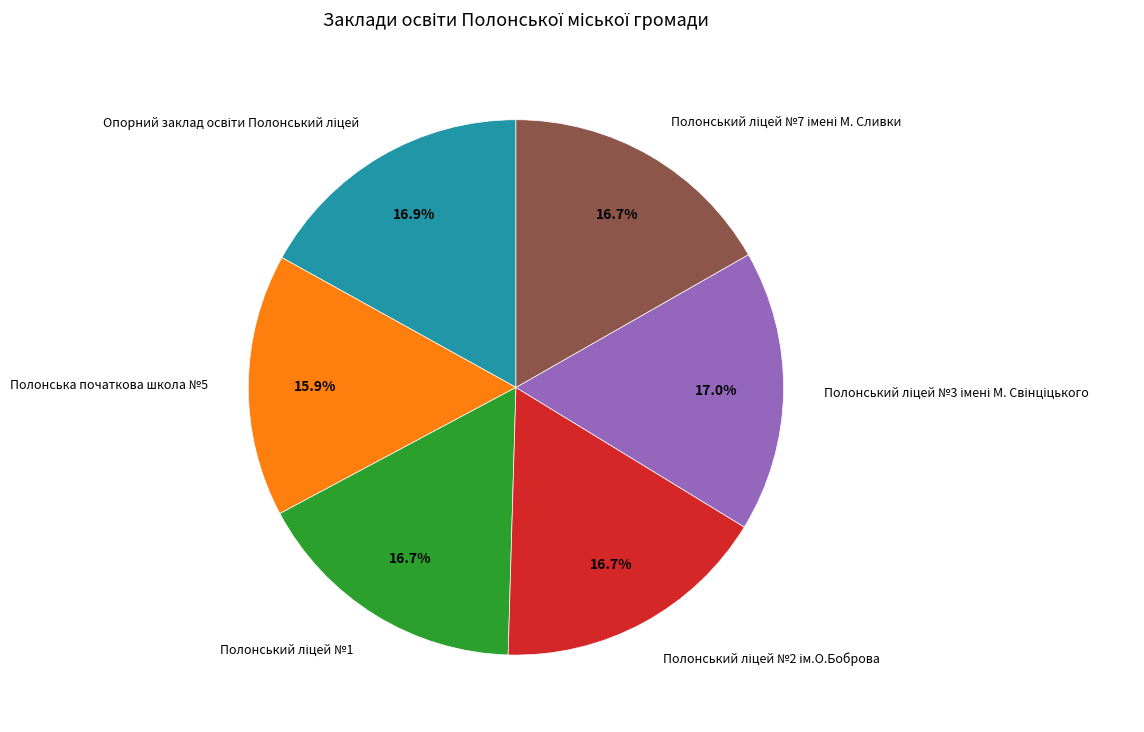

Does any single category account for the majority?

No